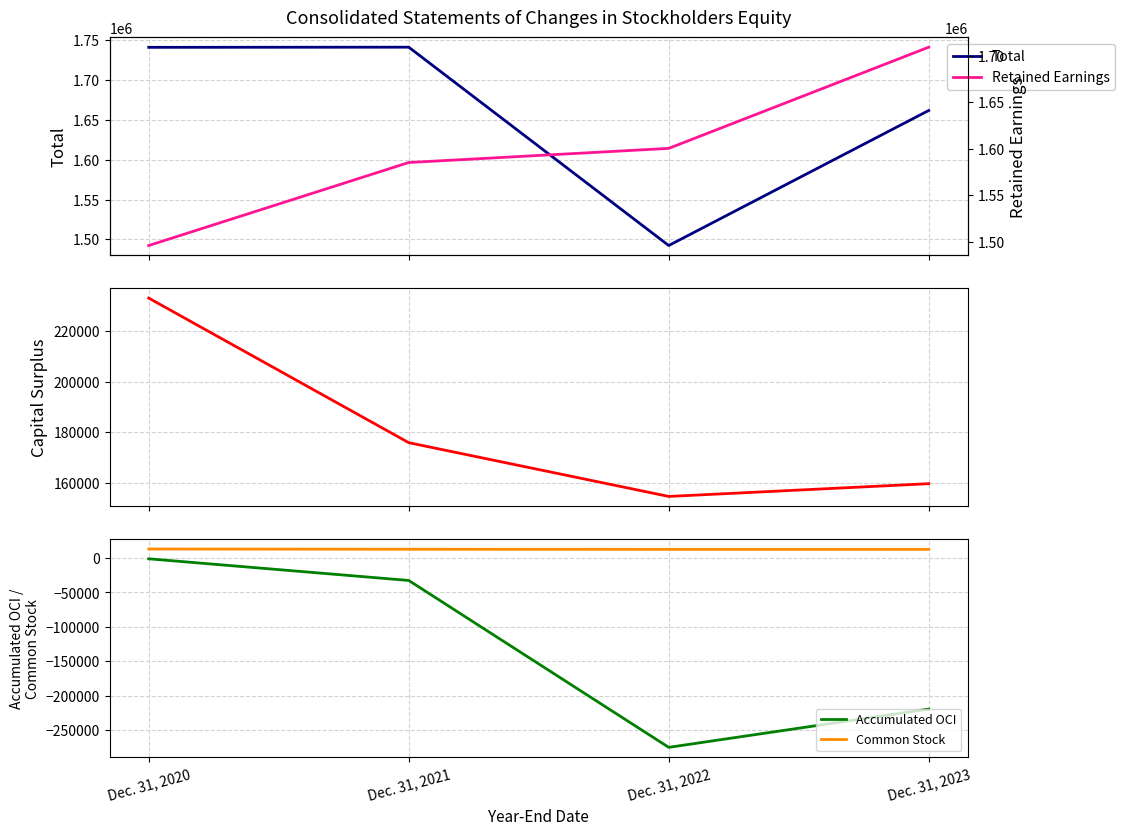

What is the difference between the Retained Earnings values at Dec. 31, 2022 and Dec. 31, 2023?

108836